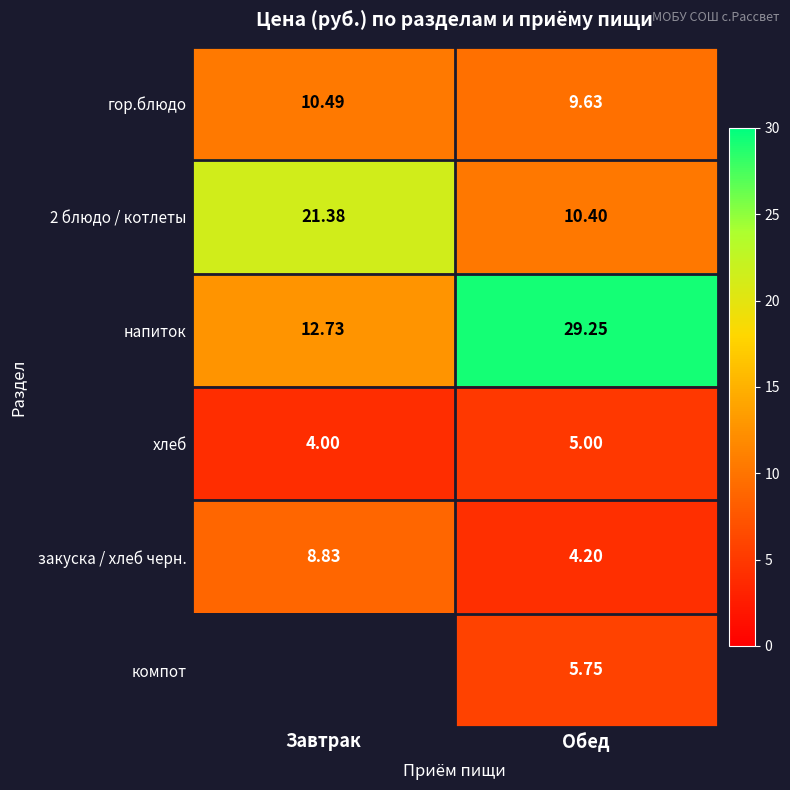

Where does the напиток series first go above 29?

Обед